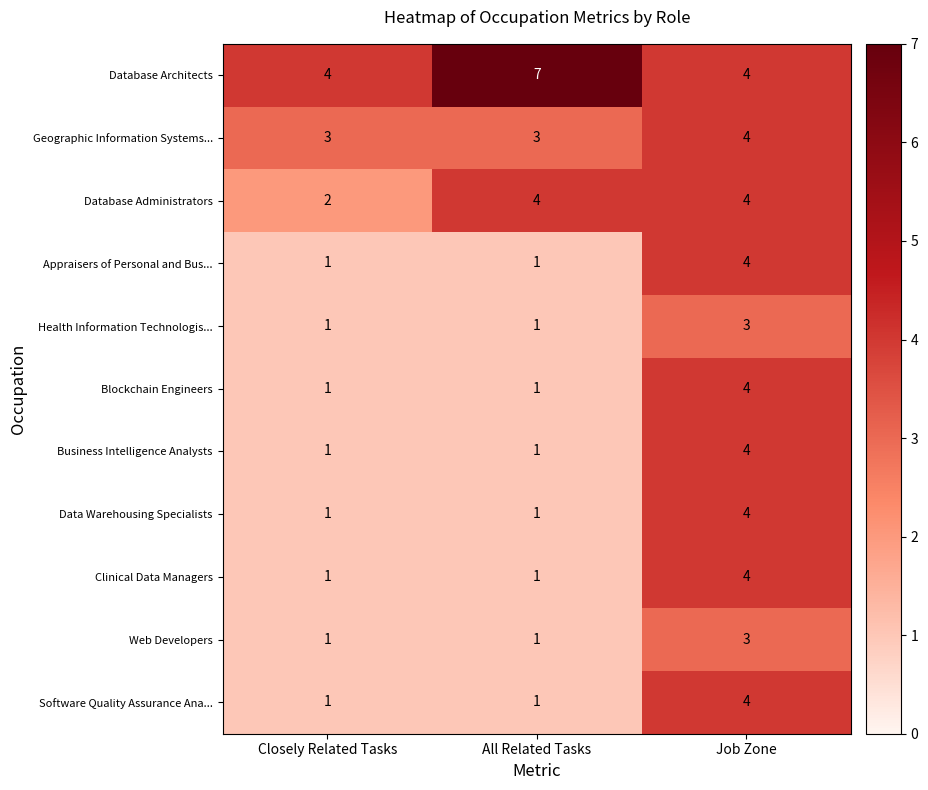

The value of Database Architects at All Related Tasks is 3. True or false?

False